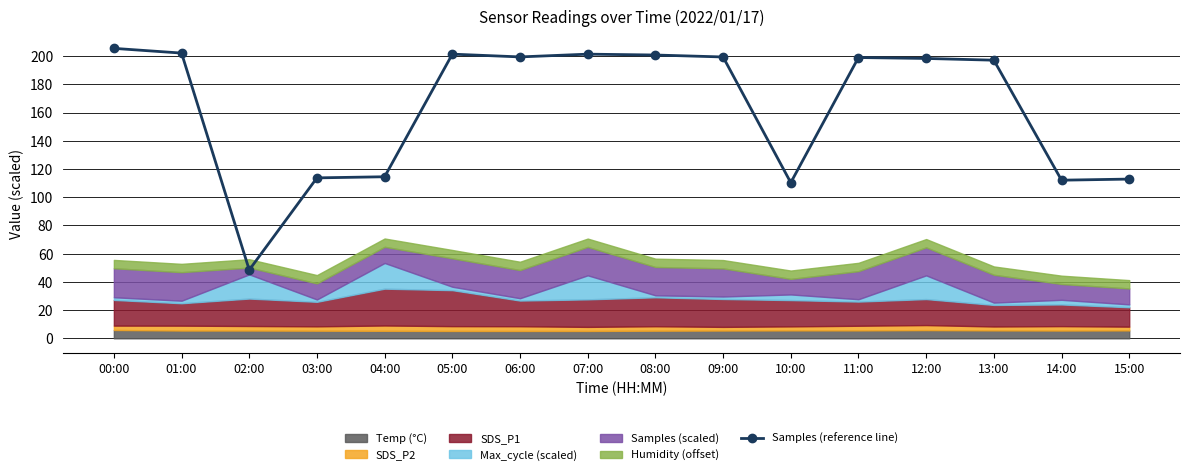

List the labels in order of value, smallest first.

02:00, 10:00, 14:00, 15:00, 03:00, 04:00, 13:00, 12:00, 11:00, 09:00, 06:00, 08:00, 07:00, 05:00, 01:00, 00:00